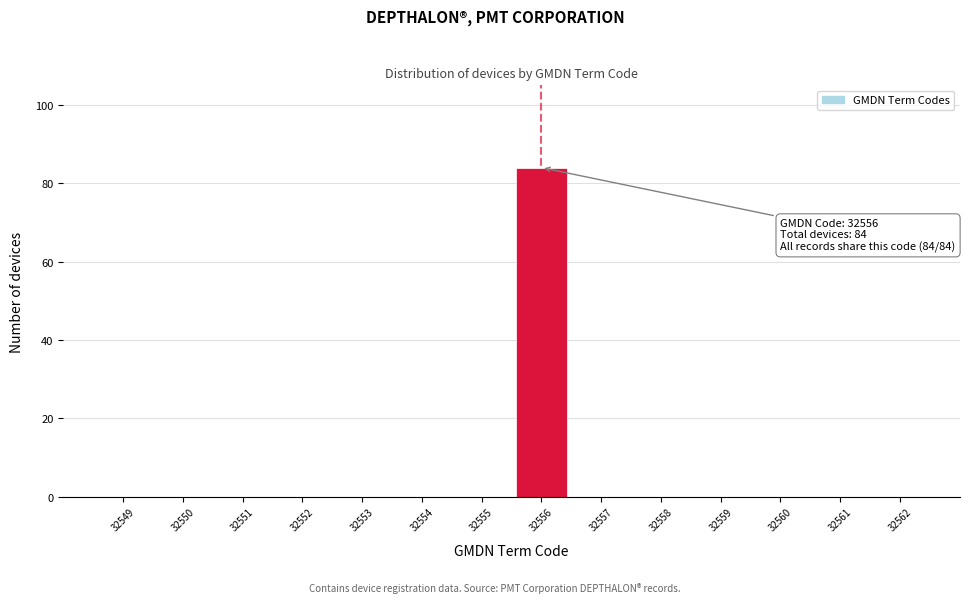

Which range on the x-axis has the tallest bar?

32555.5 to 32556.5